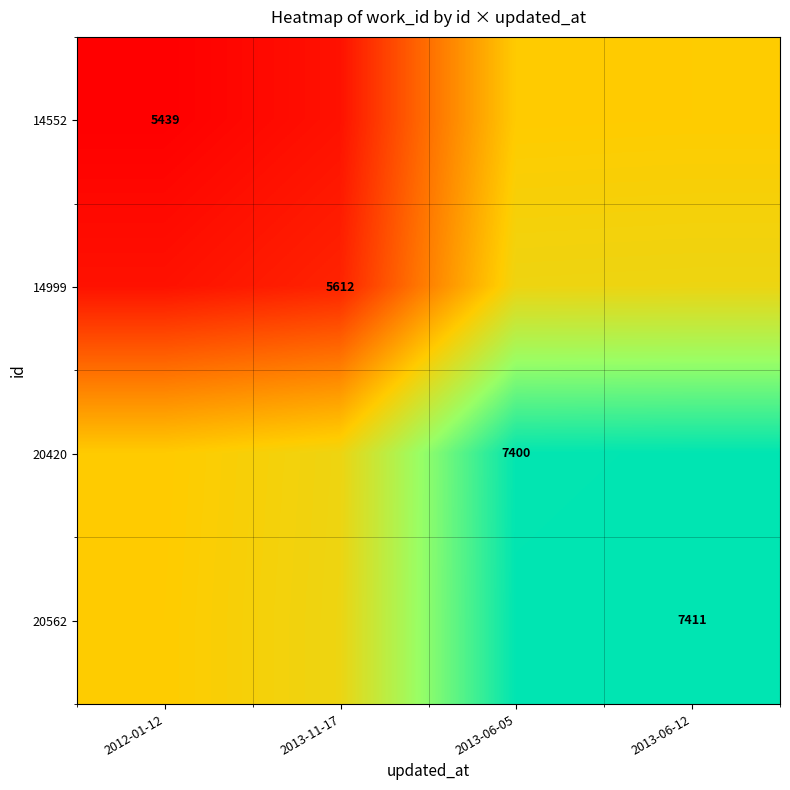

True or false: 20562 has a value of 7411.0 at 2013-06-12.

True